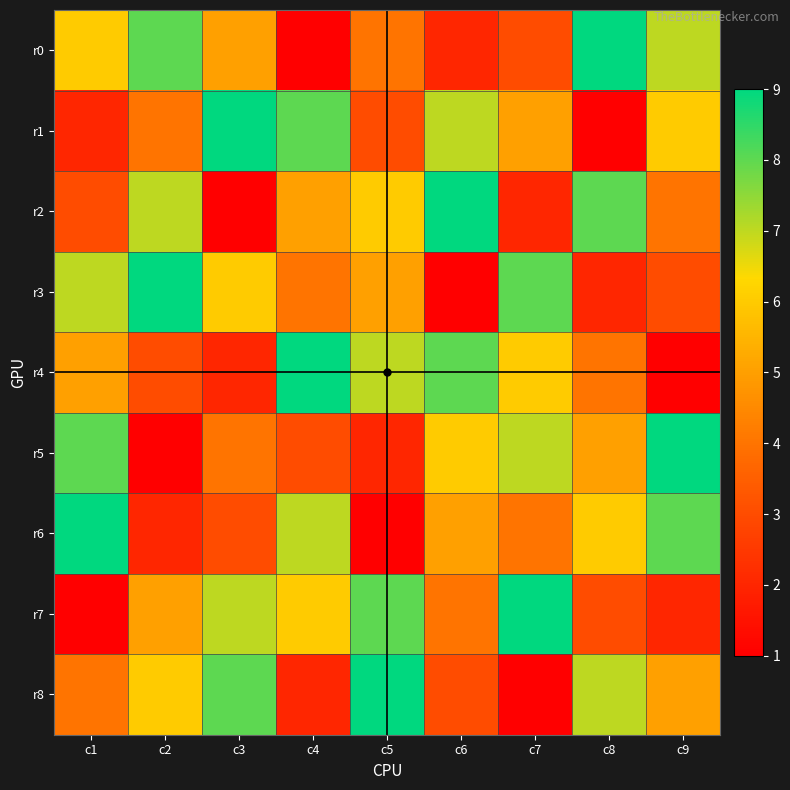

What is the spread (max minus min) of values at c3?

8